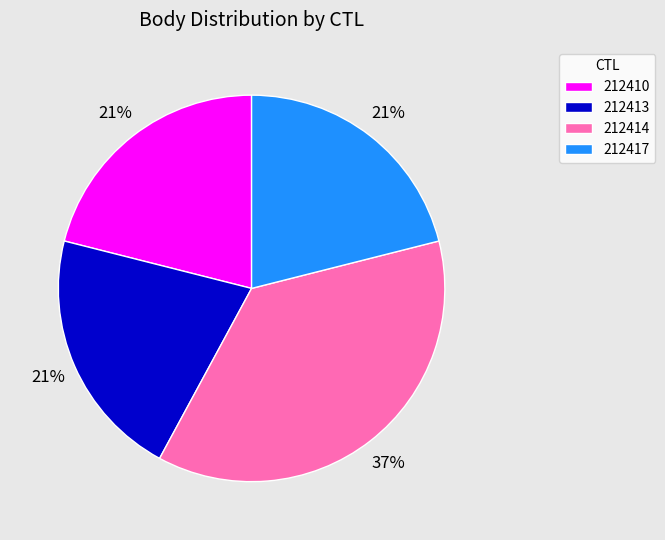

What is the largest slice in the pie chart?

212414